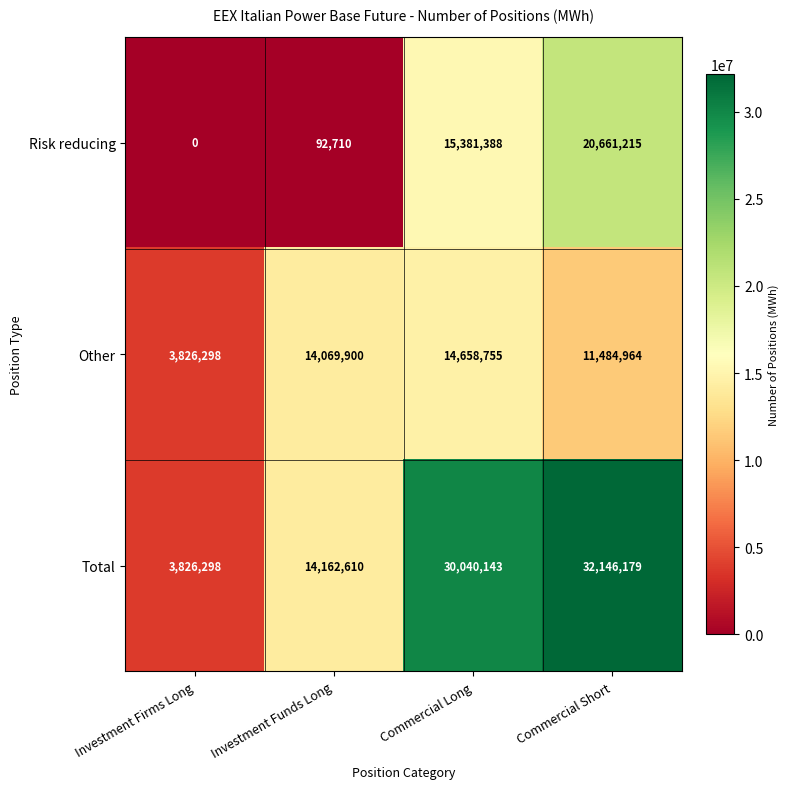

Rank the series by their average value, from highest to lowest.

Total, Other, Risk reducing